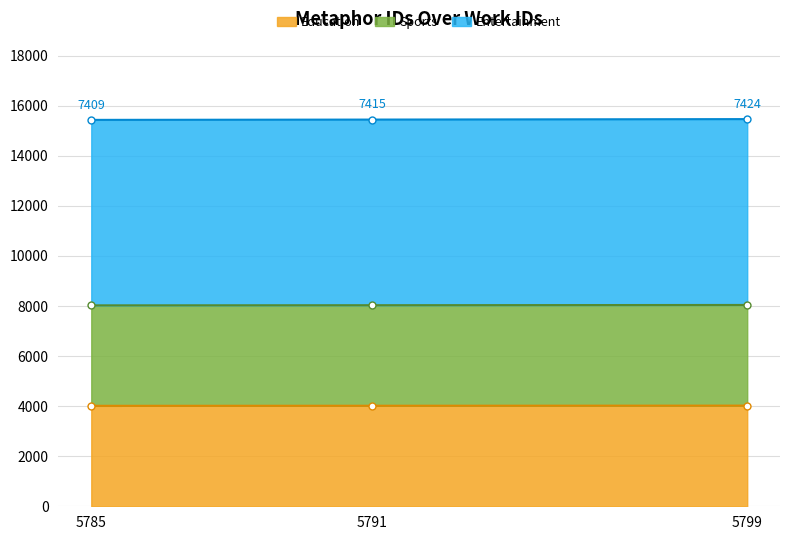

True or false: the data shows 4021 at 5799.

True